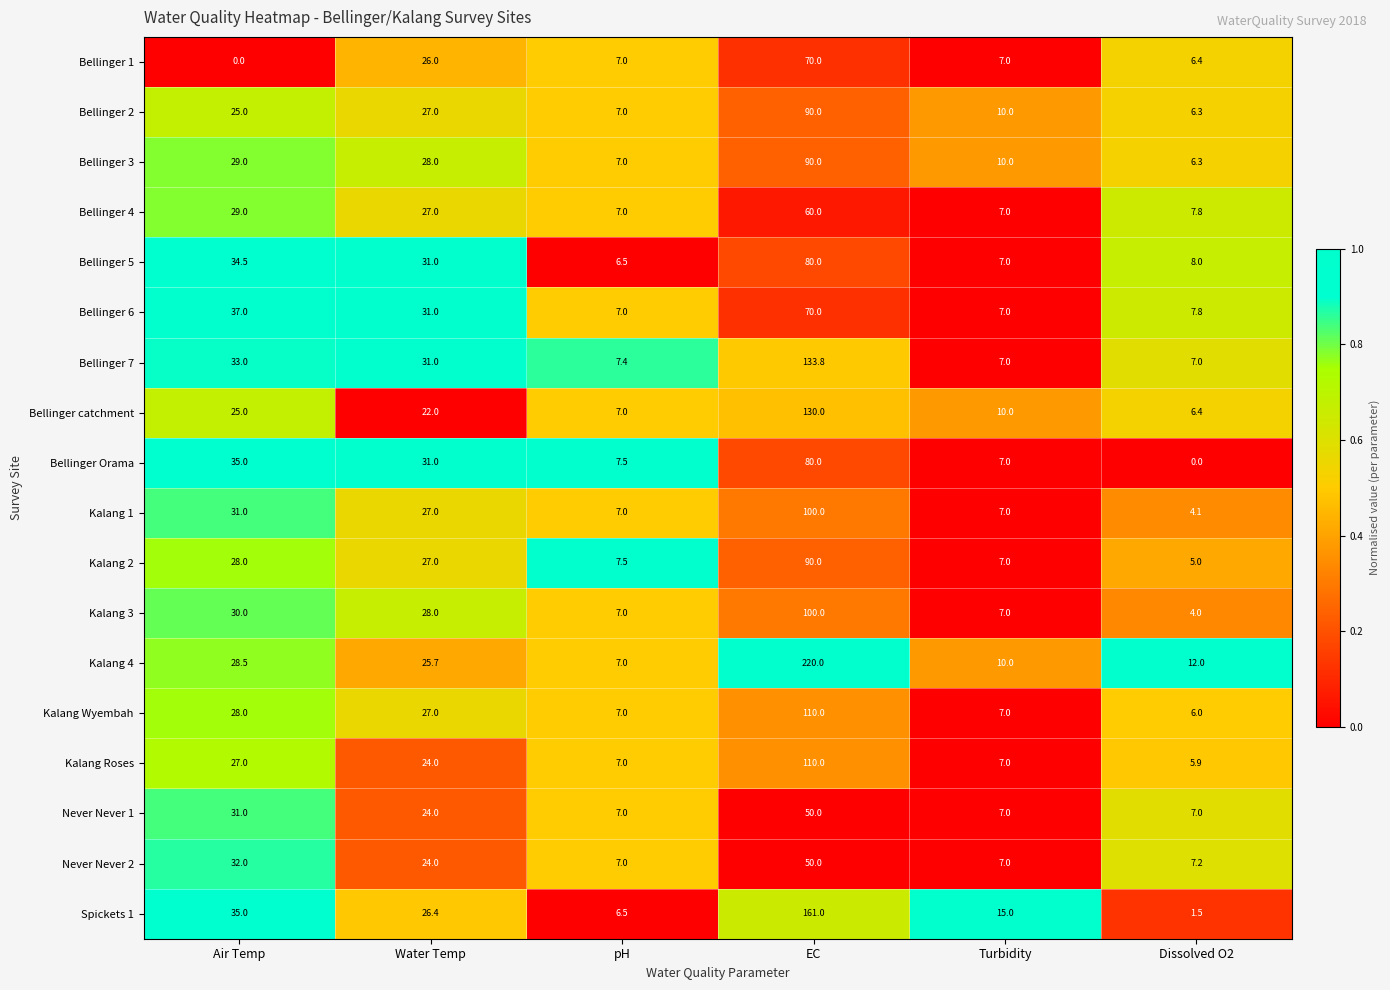

How many data points does each series have?

6